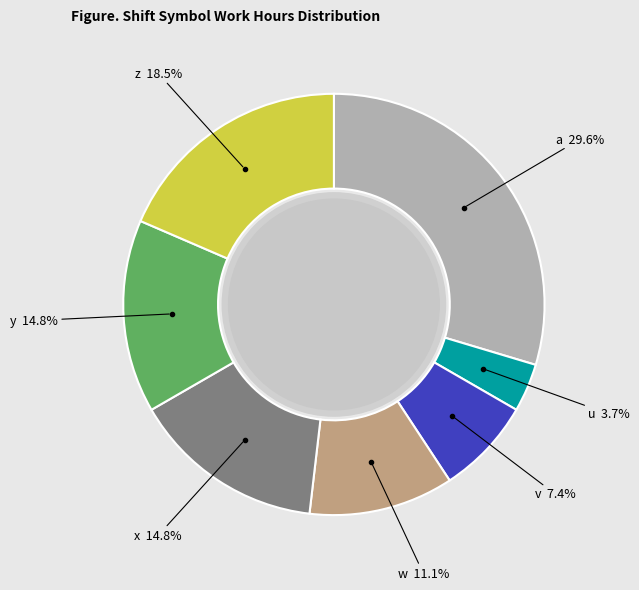

Is there a majority slice in this chart?

No